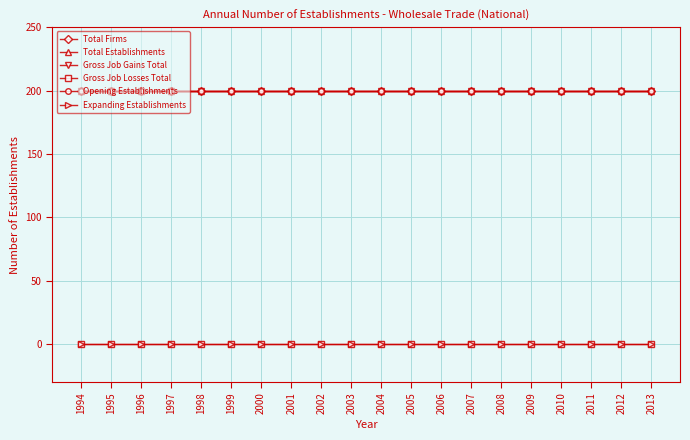

True or false: Gross Job Gains Total has more than 0 interior local peaks.

False